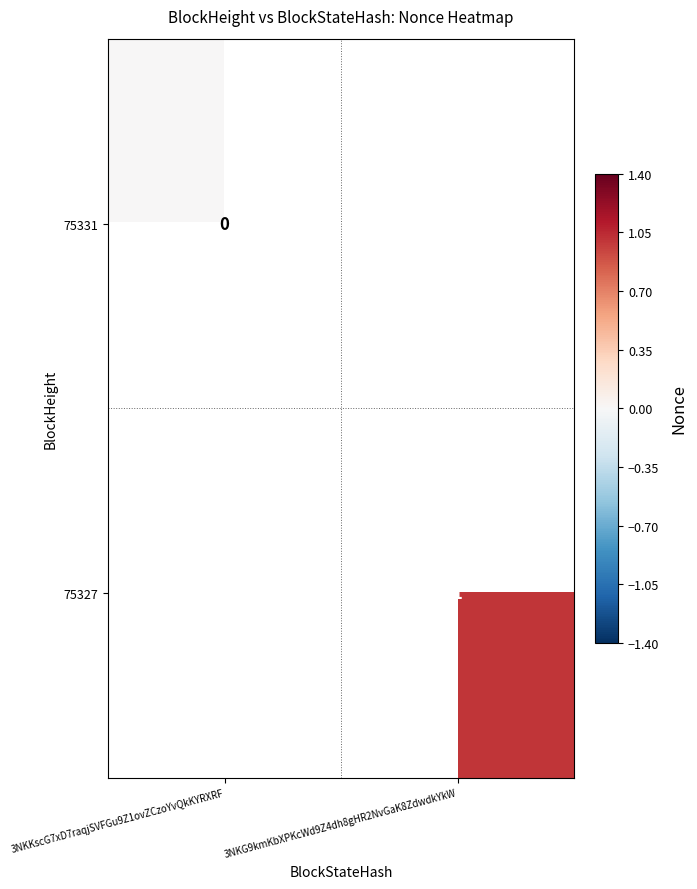

True or false: 75327 has a value of 1 at 3NKG9kmKbXPKcWd9Z4dh8gHR2NvGaK8ZdwdkYkW.

True